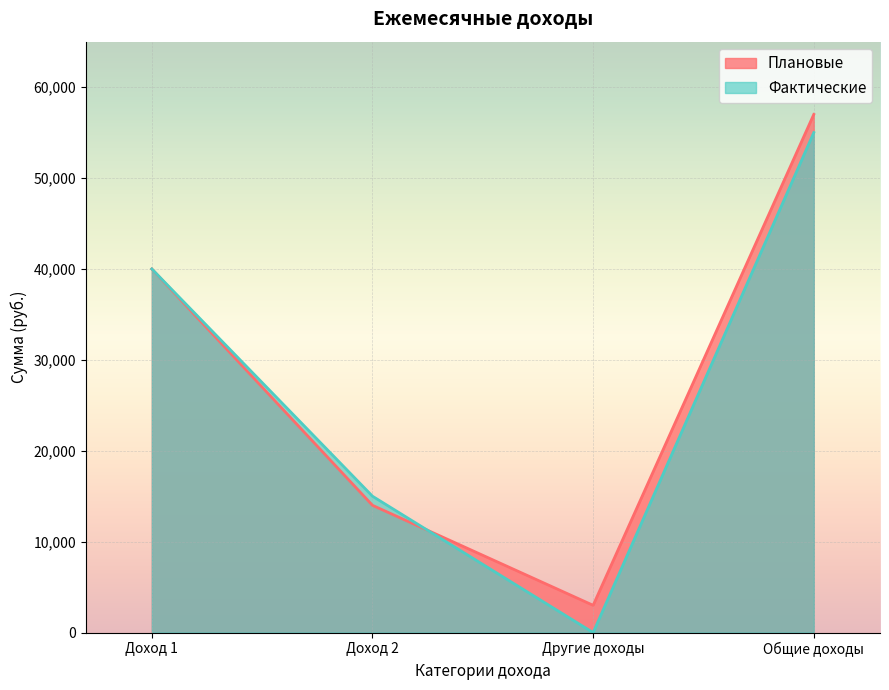

How many lines are shown in the chart?

2